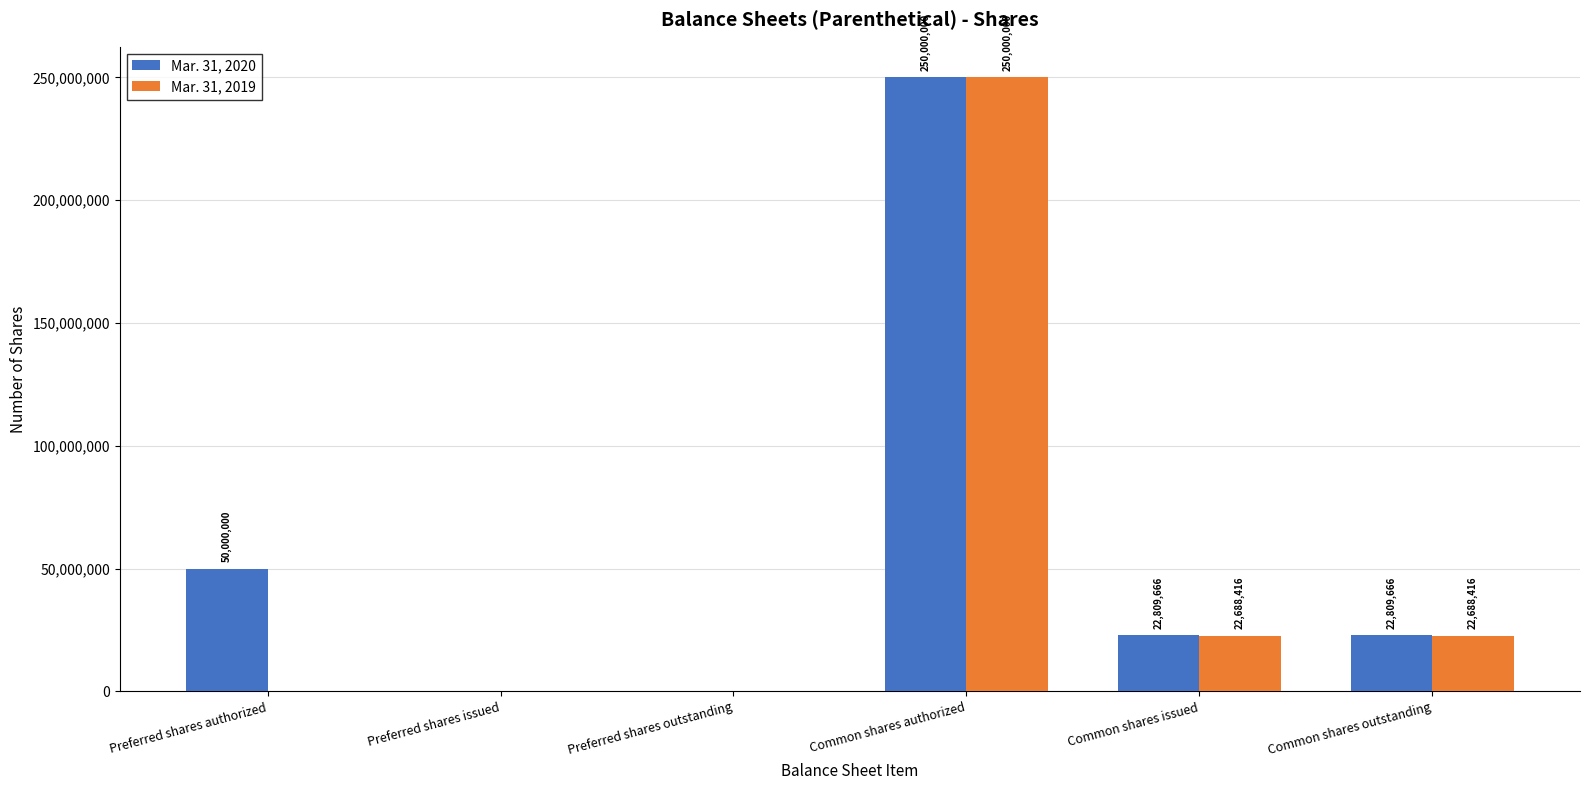

Does the chart contain stacked bars?

No